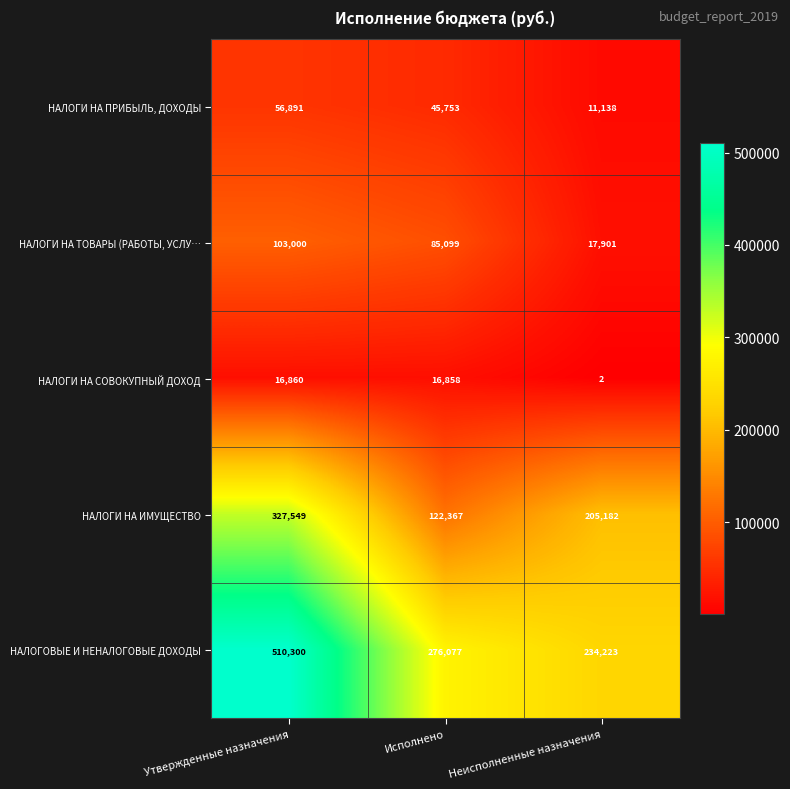

What value does the НАЛОГИ НА СОВОКУПНЫЙ ДОХОД series have at Утвержденные назначения, to the nearest 10?

16860